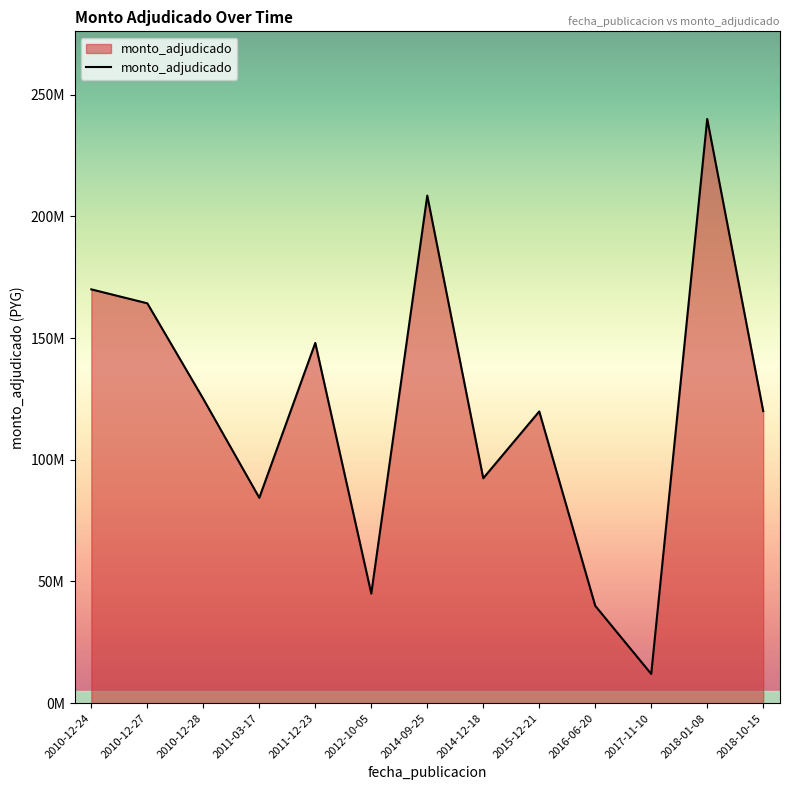

Reading left to right, list all the values displayed in this chart.

170000000	164268000	125000000	84370086	148000000	45000000	208500000	92400000	119842000	40000000	12000000	240000000	120000000